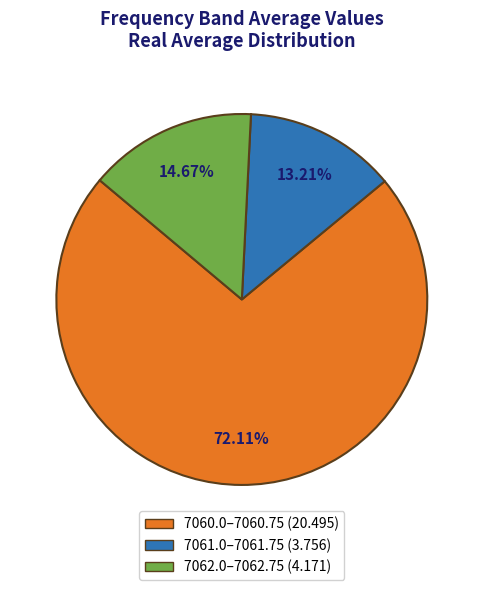

Between 7061.0–7061.75 (3.756) and 7062.0–7062.75 (4.171), which is larger?

7062.0–7062.75 (4.171)